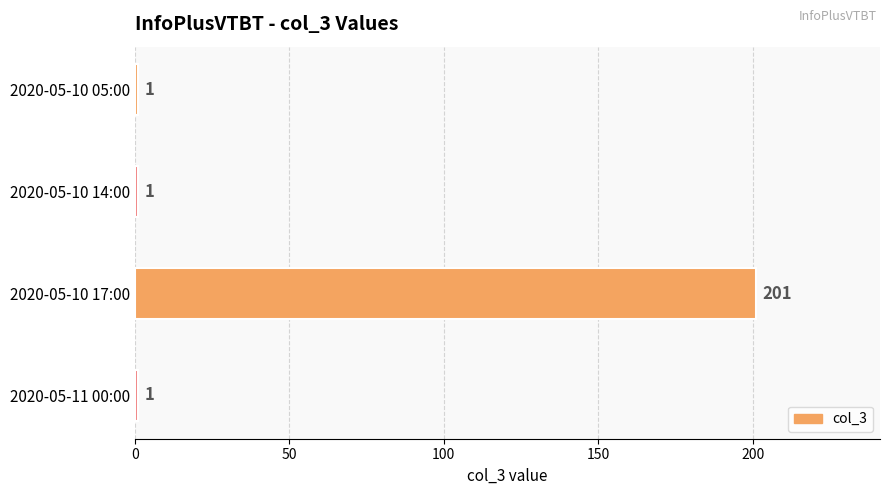

What is the label of the 3rd bar from the top?

2020-05-10 17:00